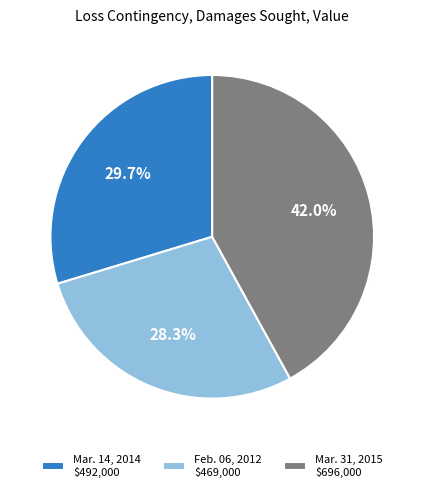

To the nearest percent, what is the combined percentage of Feb. 06, 2012 and Mar. 14, 2014?

58%